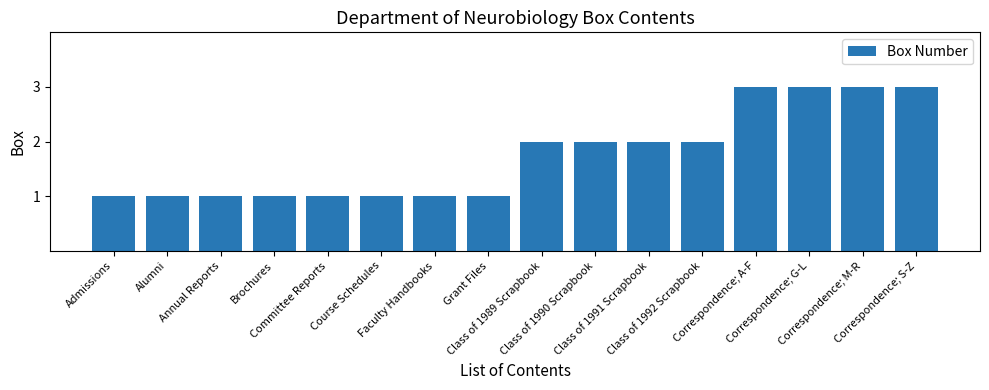

What is the label of the 13th bar from the right?

Brochures